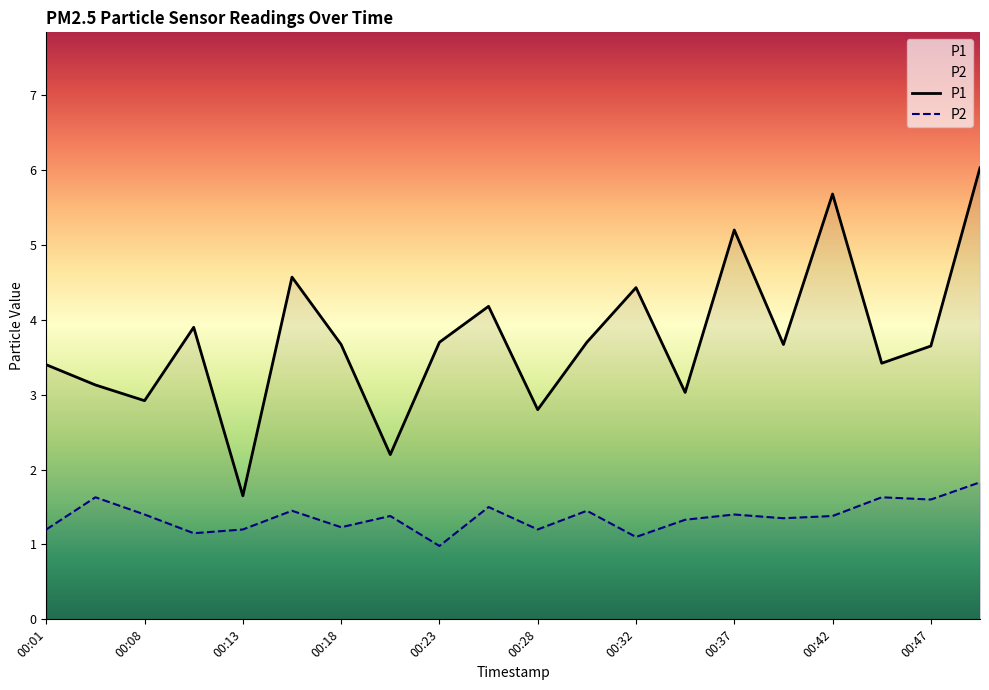

What is the value of the P1 point at the 12th from the left?

3.7